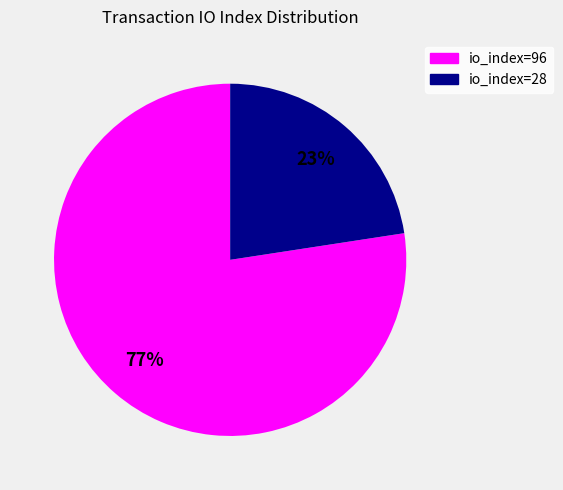

To the nearest percent, what is the combined percentage of io_index=28 and io_index=96?

100%